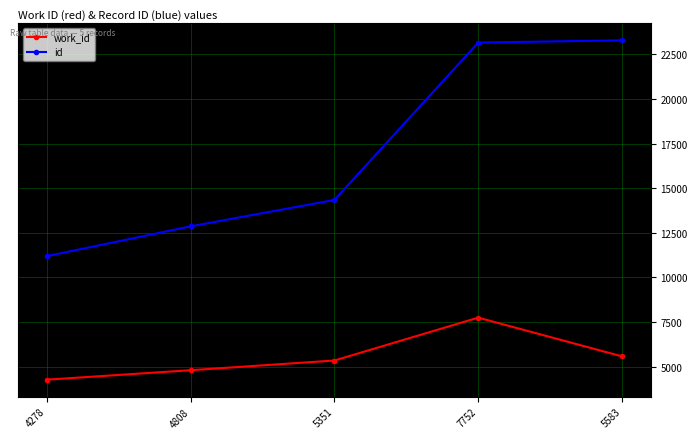

What value does the id series have at 7752, to the nearest 100?

23200